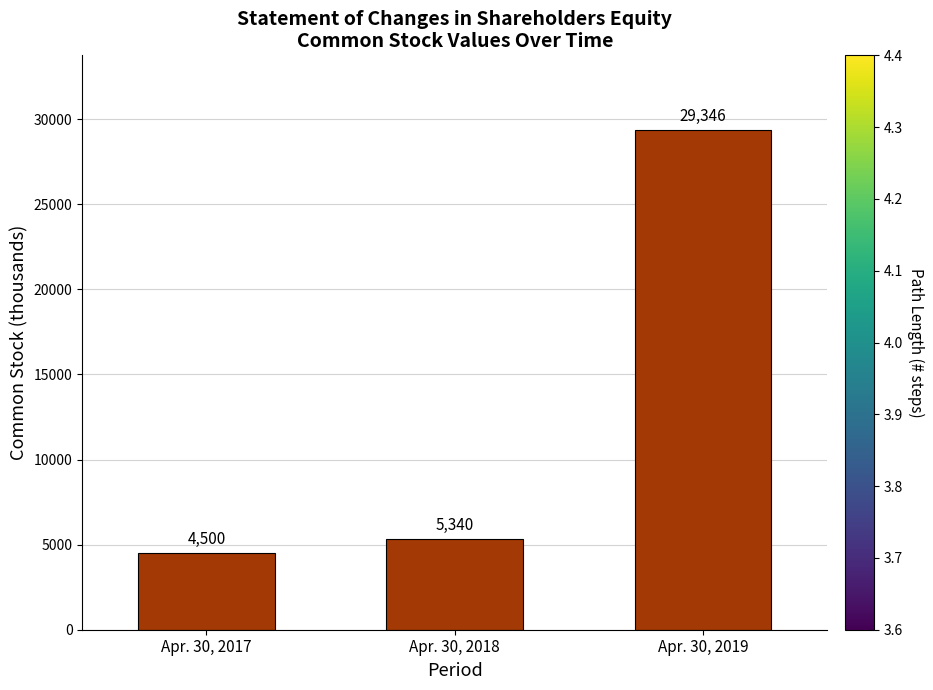

List the labels in order of value, largest first.

Apr. 30, 2019, Apr. 30, 2018, Apr. 30, 2017